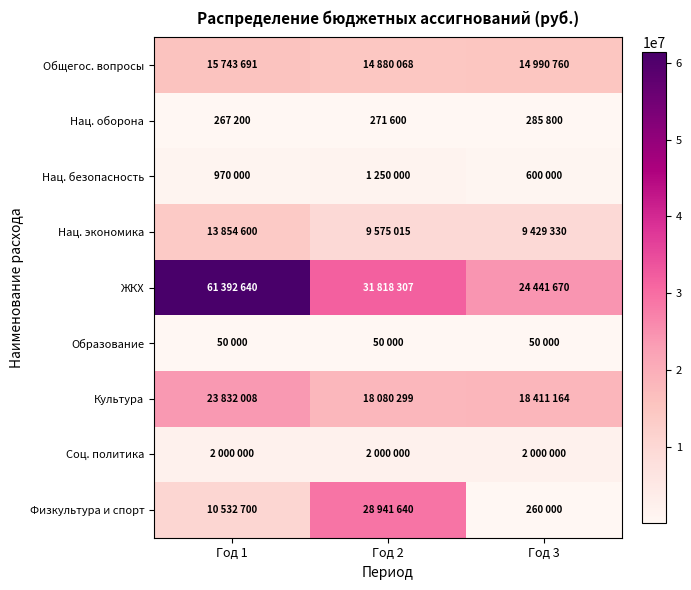

What is the total value across all series at Год 3?

70468724